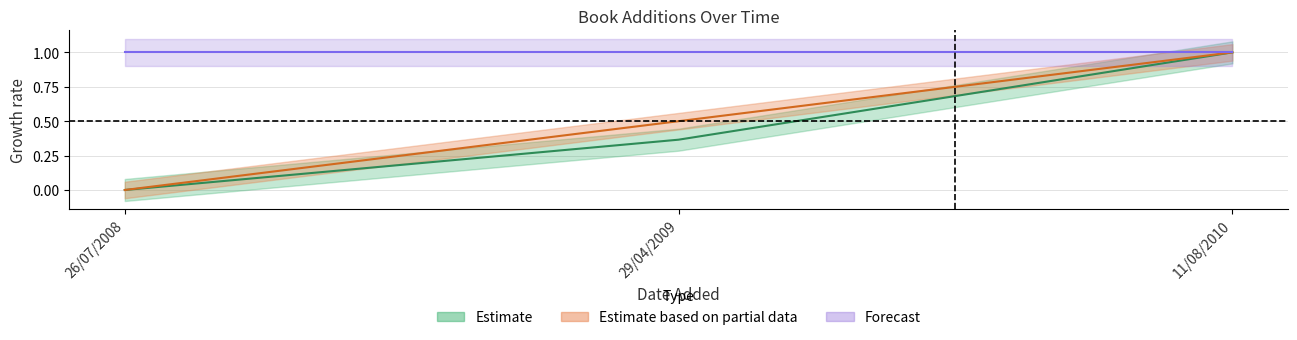

What is the sum of all year values?

1.5